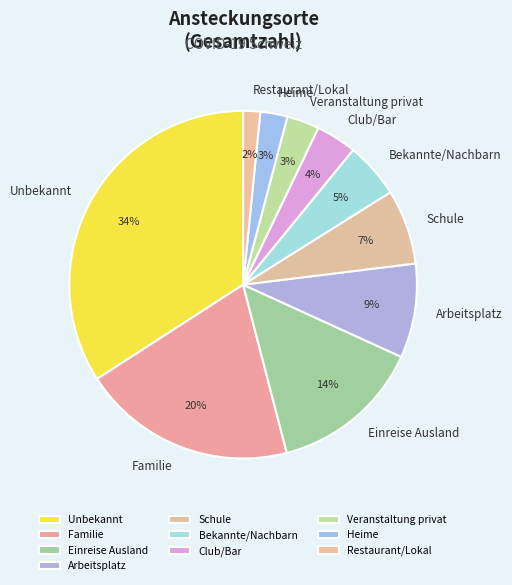

Is it true that Arbeitsplatz is 1% of the pie?

False